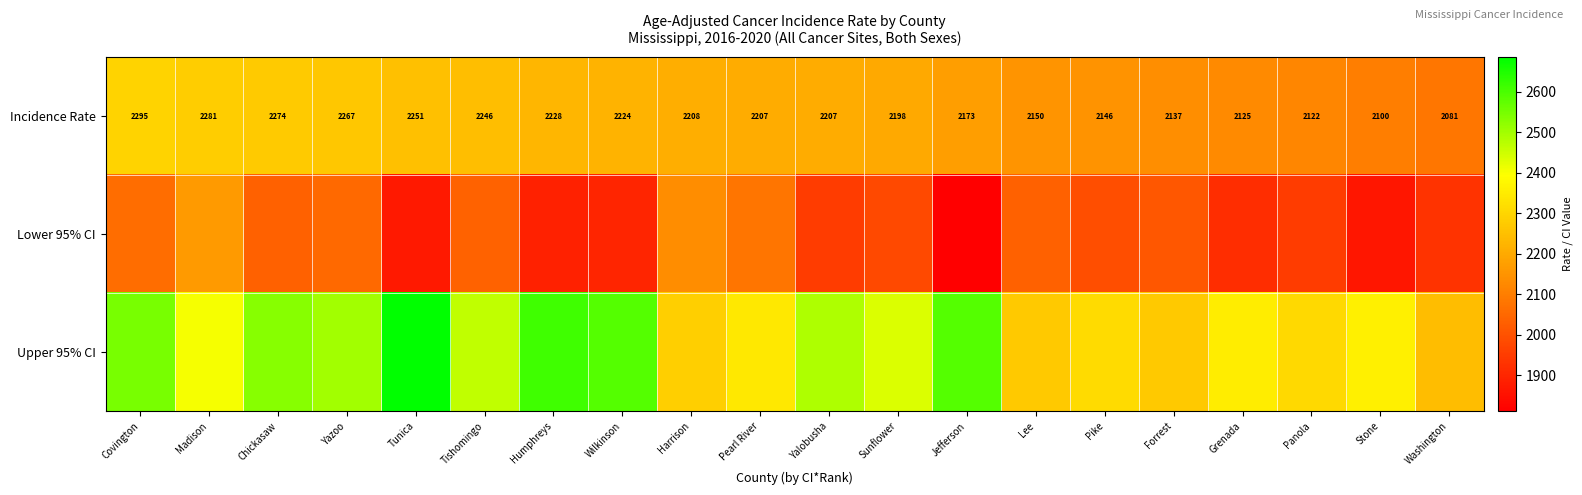

What is the sum of the Incidence Rate values at Grenada and Lee?

4275.0